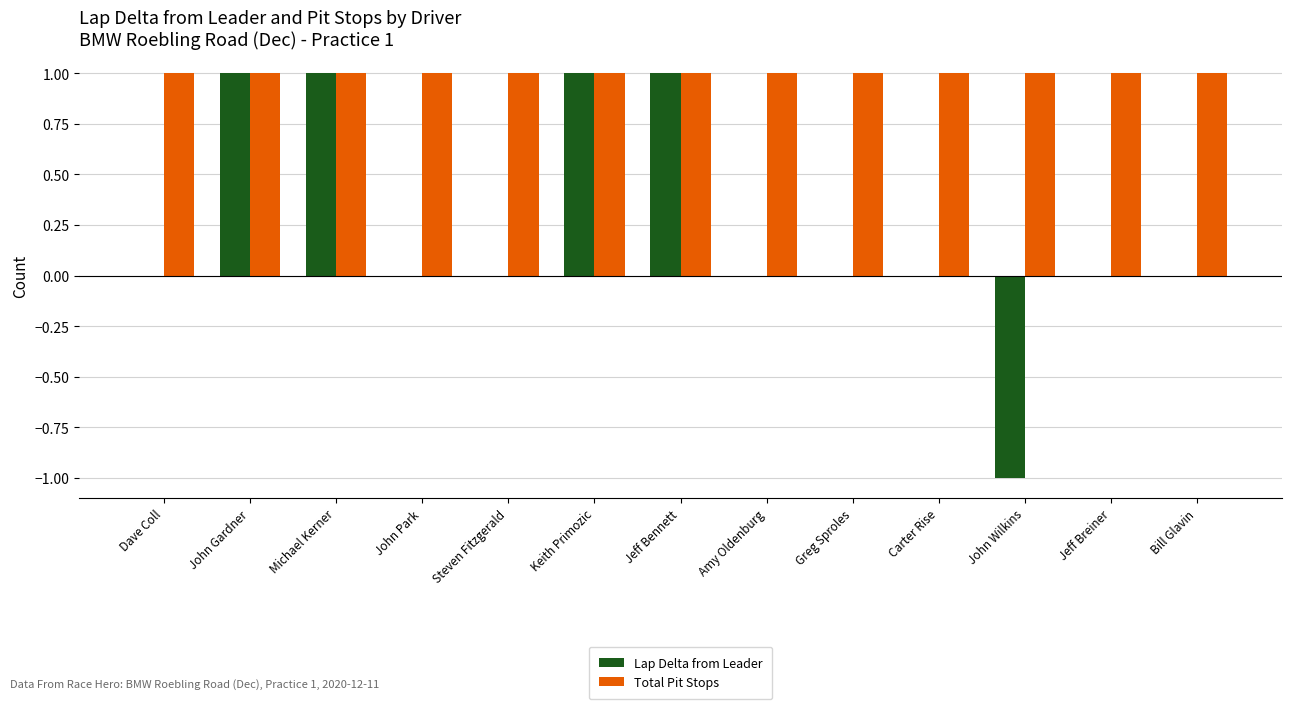

Is the value of Total Pit Stops at Michael Kerner greater than the value of Lap Delta from Leader at Steven Fitzgerald?

Yes